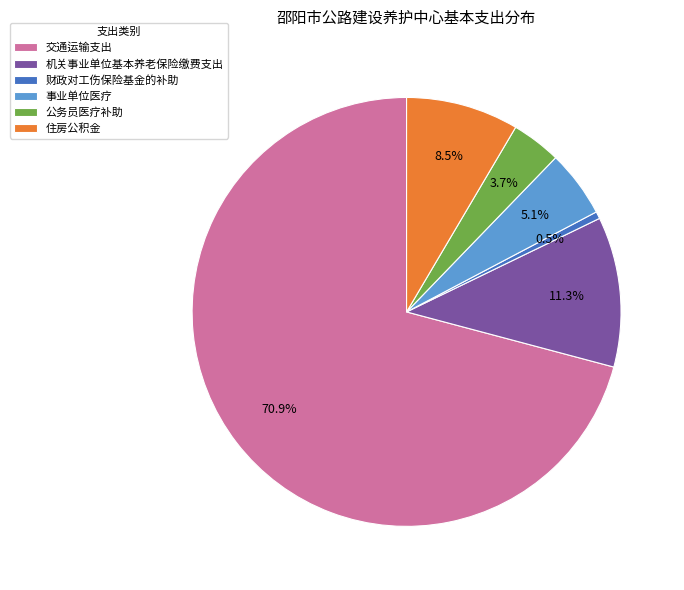

Is there a majority slice in this chart?

Yes